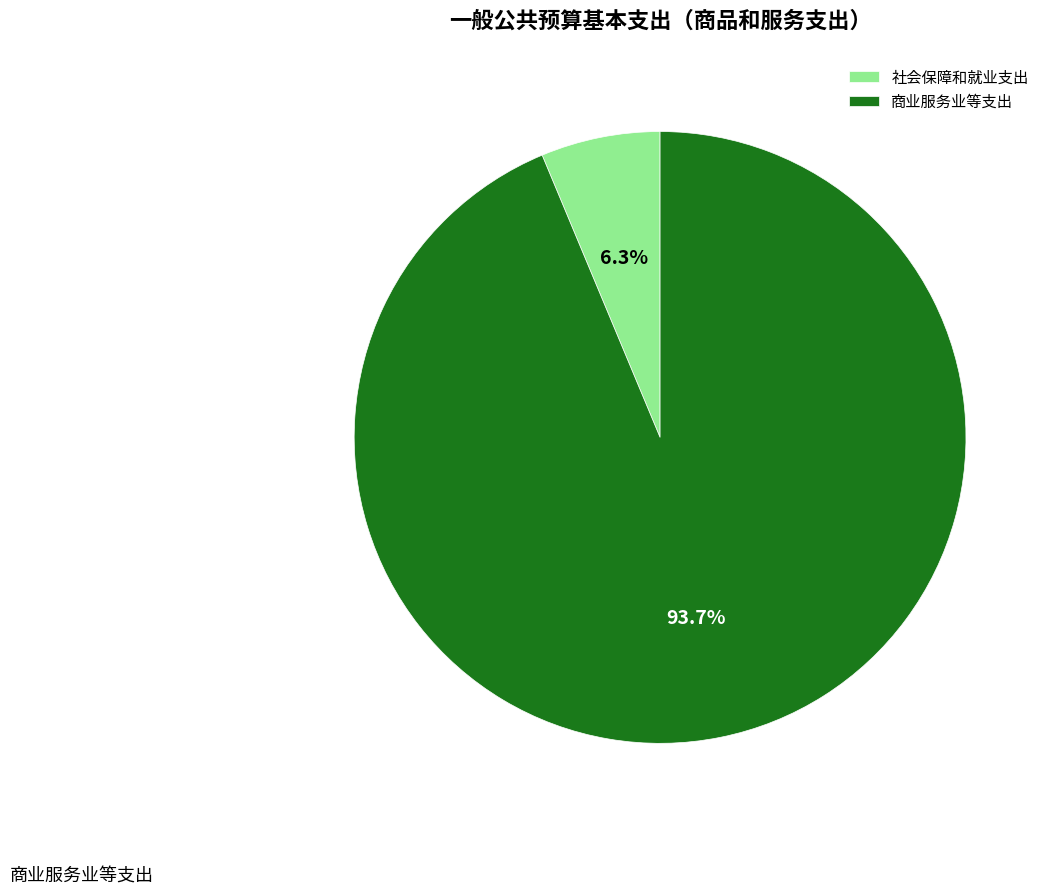

Which category has the smallest portion of the pie?

社会保障和就业支出